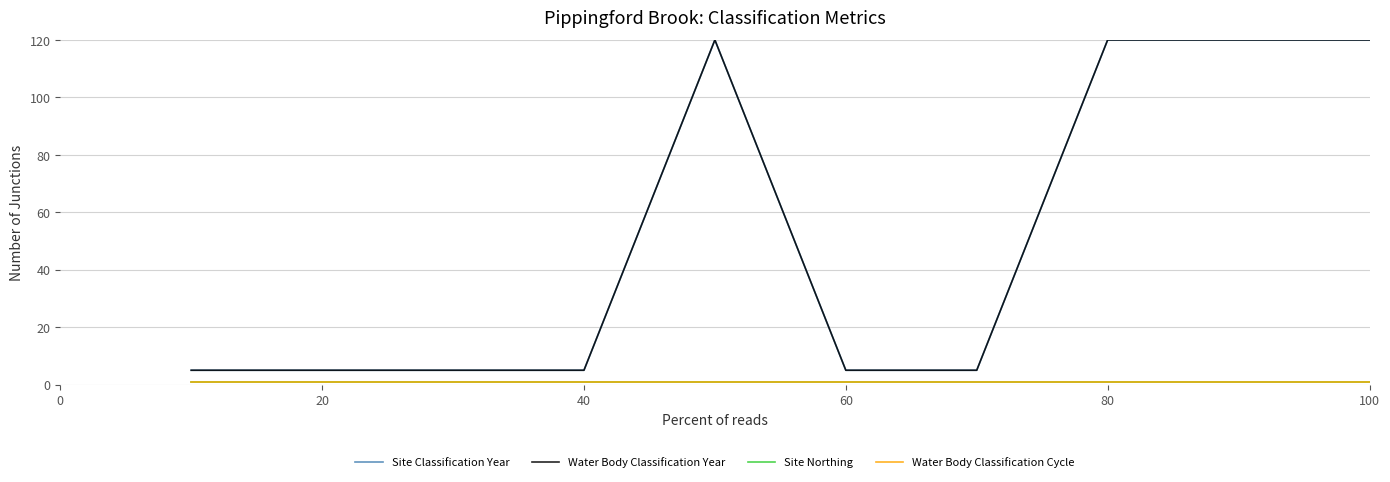

True or false: Water Body Classification Year has more than 0 points higher than both neighbors.

True